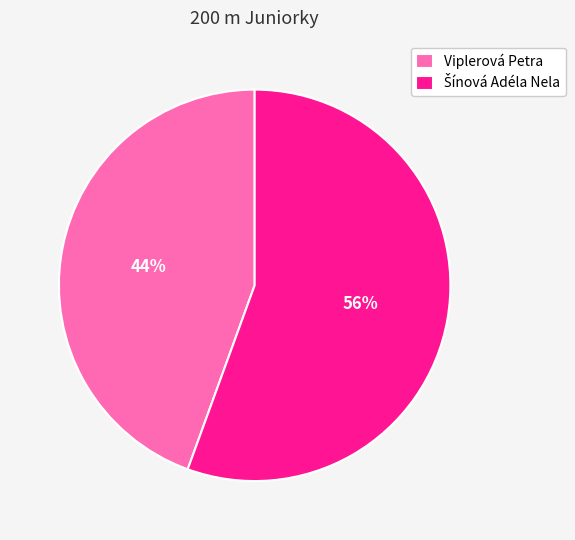

Is Viplerová Petra the majority of the pie?

No